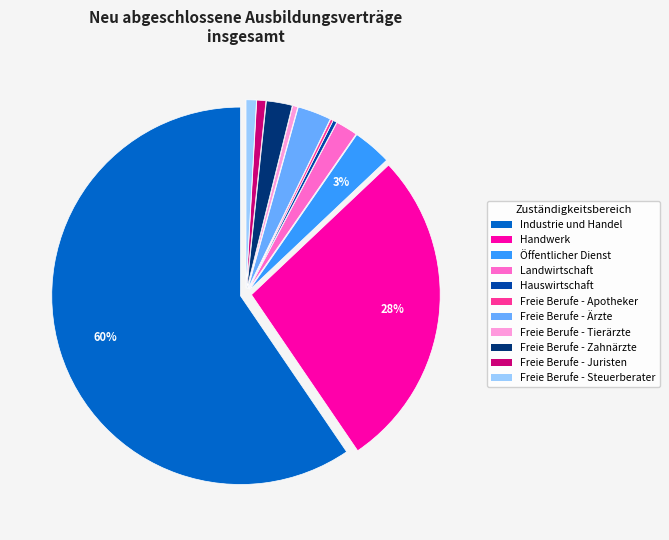

Between Öffentlicher Dienst and Industrie und Handel, which is larger?

Industrie und Handel